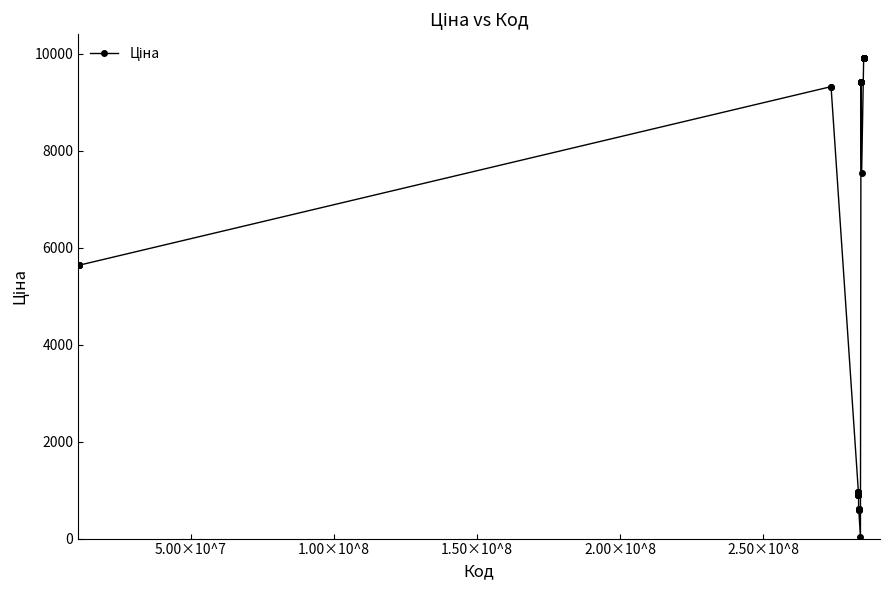

What is the maximum value shown in the chart?

9908.5